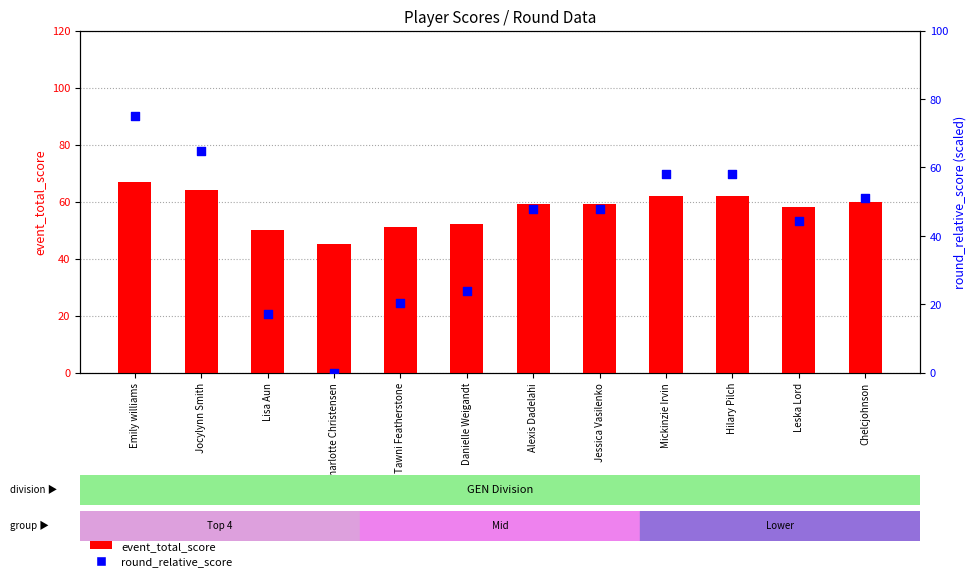

Which series contains the highest Y value?

round_relative_score (normalized)